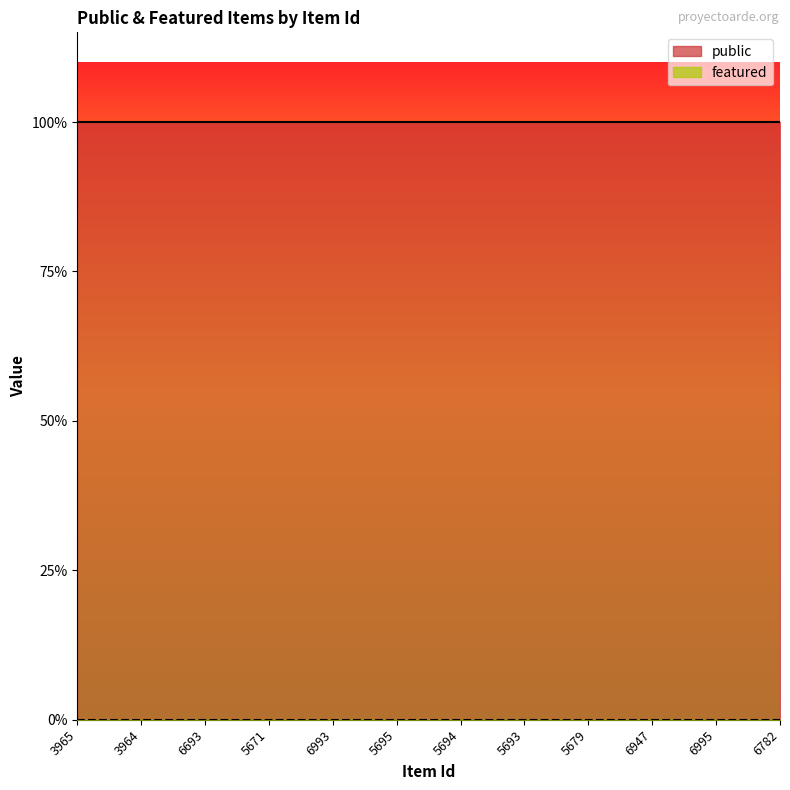

Which series has the widest spread of values?

public